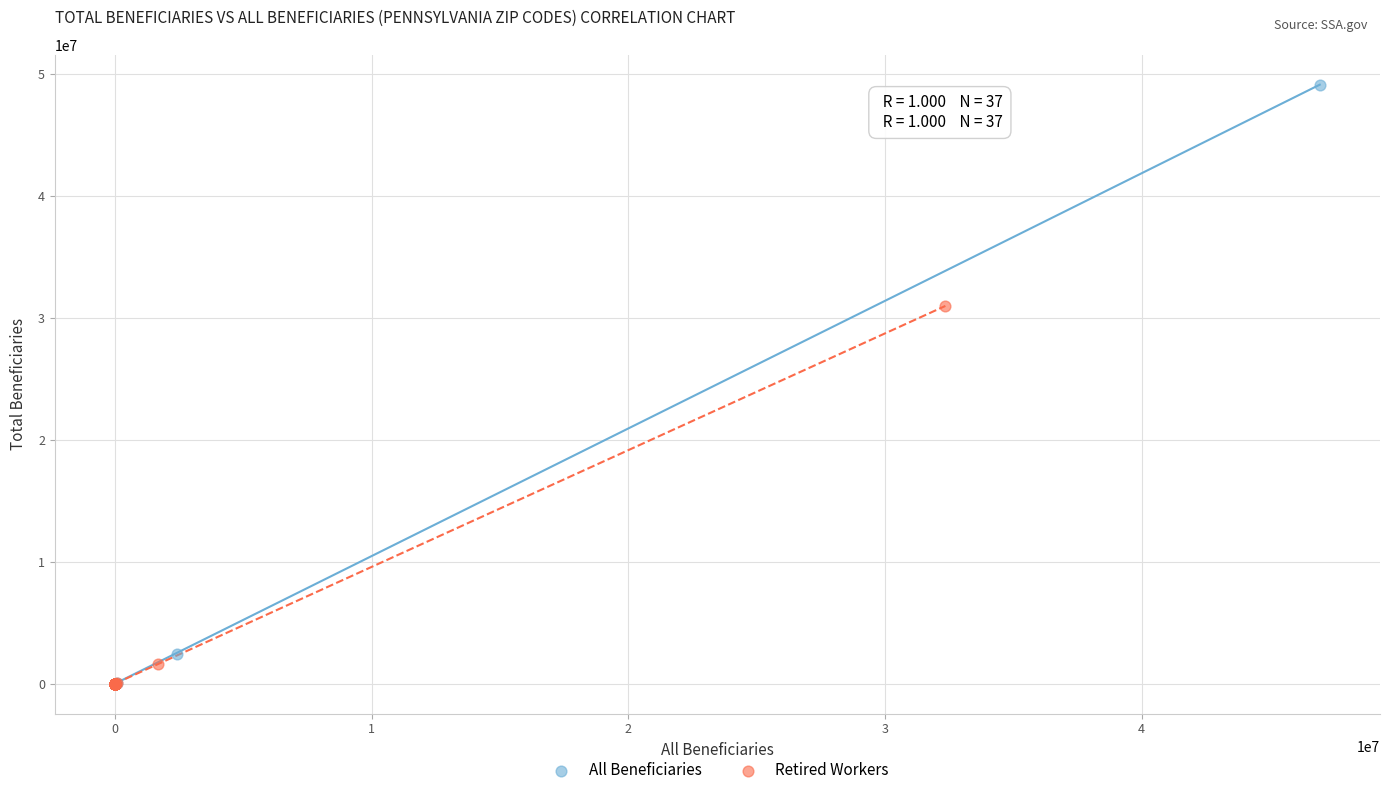

Which series reaches the maximum Y coordinate?

All Beneficiaries